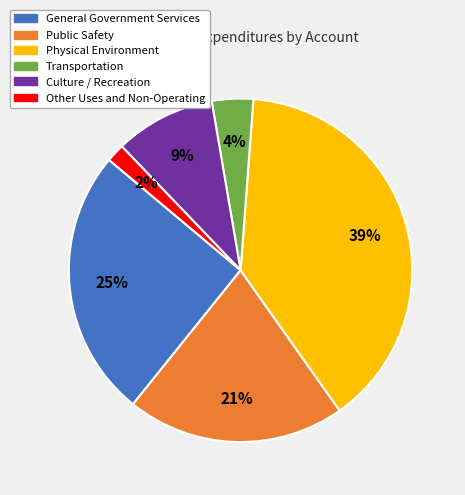

To the nearest percent, what is the difference between the largest and smallest slice percentages?

37%